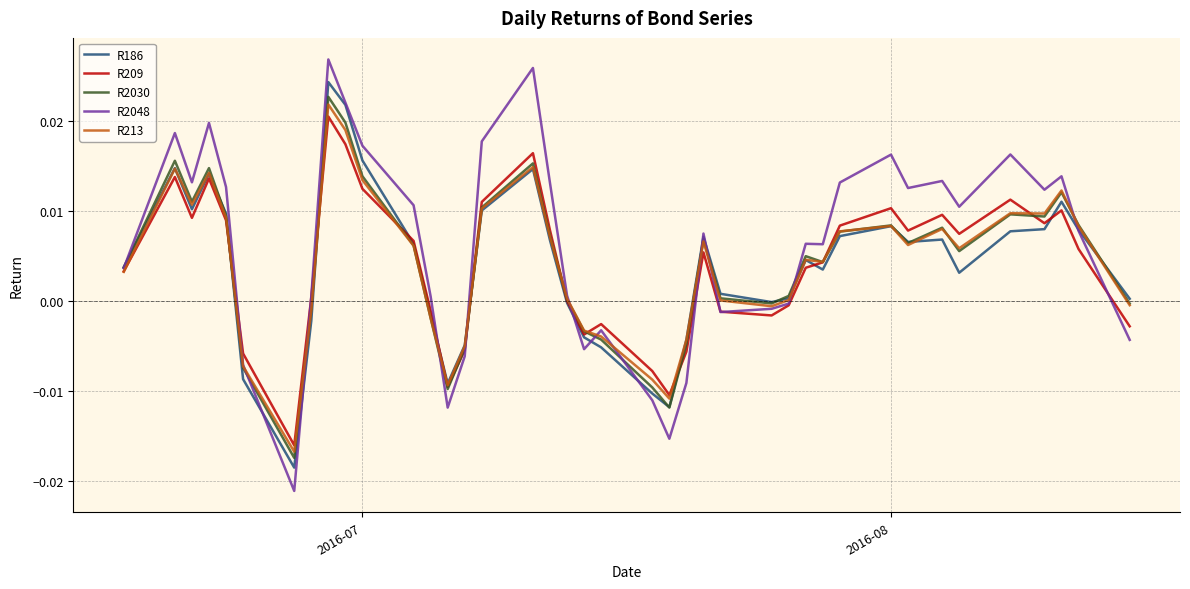

Which series has the largest range (max minus min)?

R2048